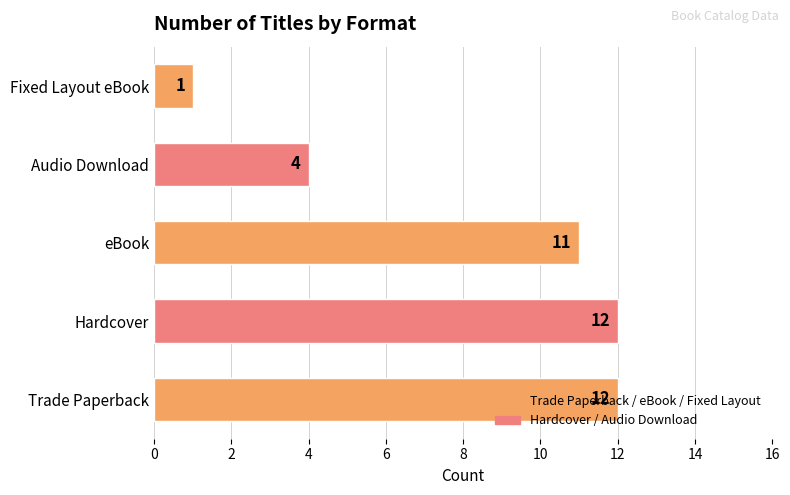

What is the change in value from Trade Paperback to Audio Download?

-8